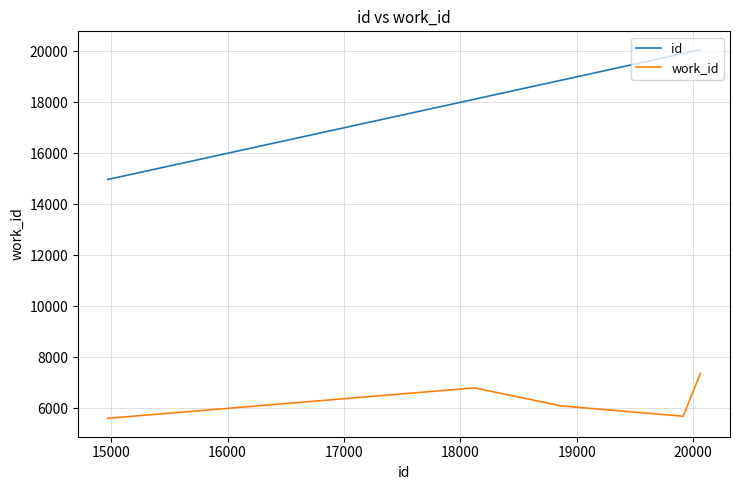

What is the difference between the maximum and minimum values in the work_id series?

1764